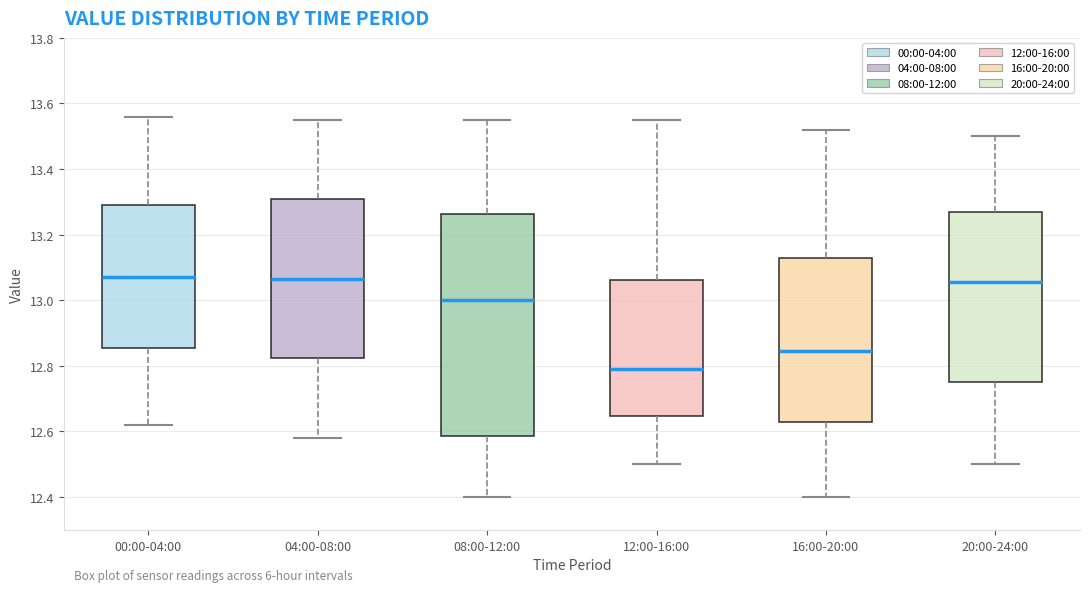

Comparing the boxes themselves (not the whiskers), which one is the tallest?

08:00-12:00